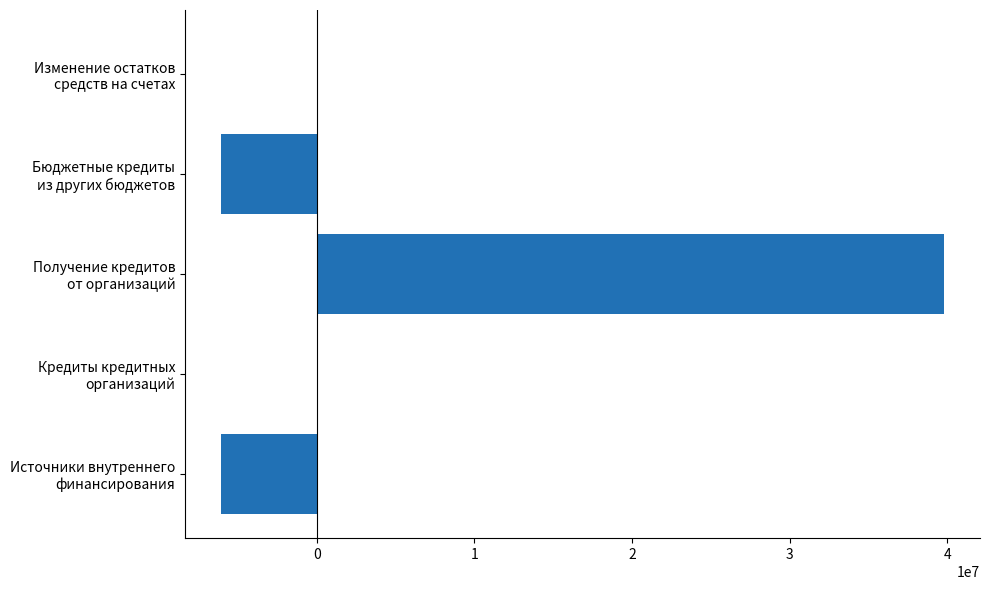

Count the number of categories in the chart.

5